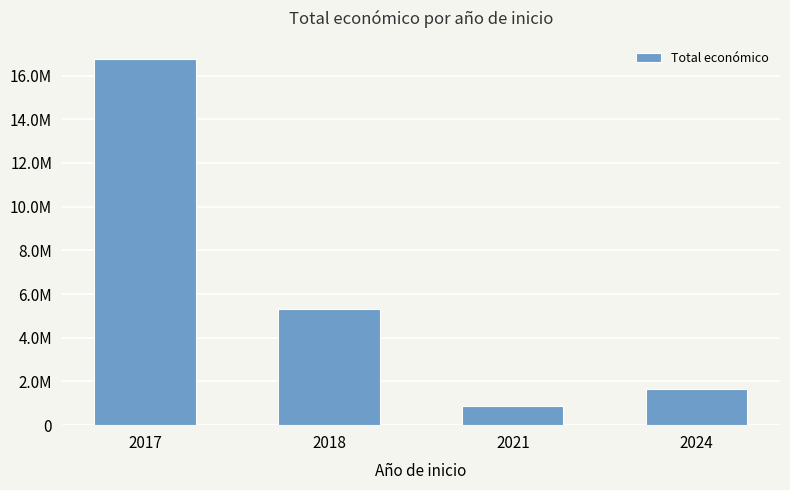

What is the difference between the second highest and minimum values?

4433291